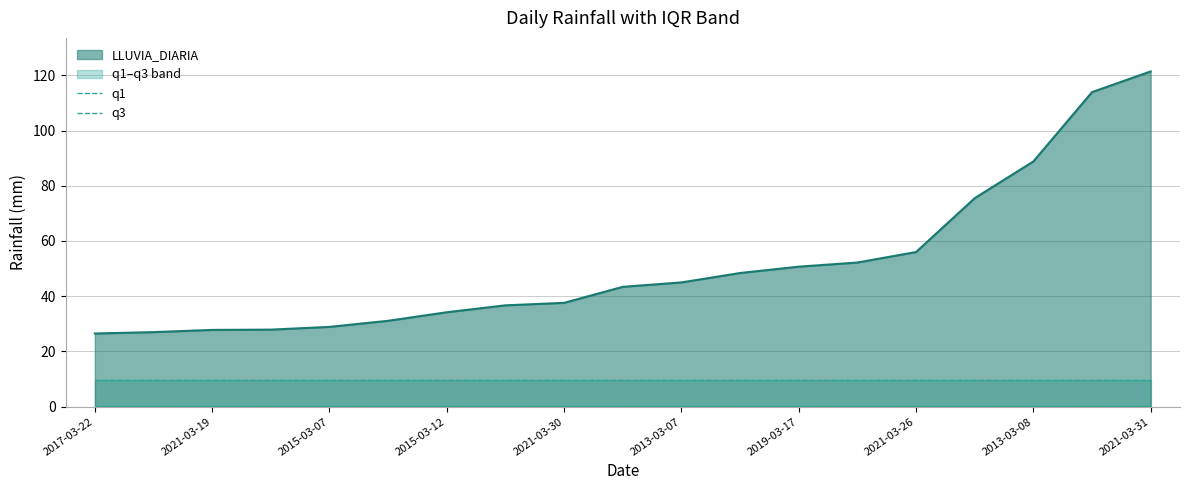

What is the total value across all series at 11?

58.6